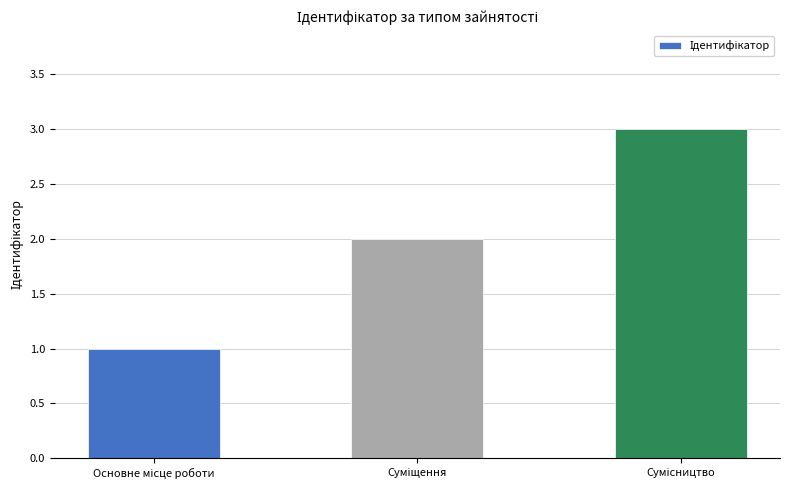

Are the bars horizontal?

No